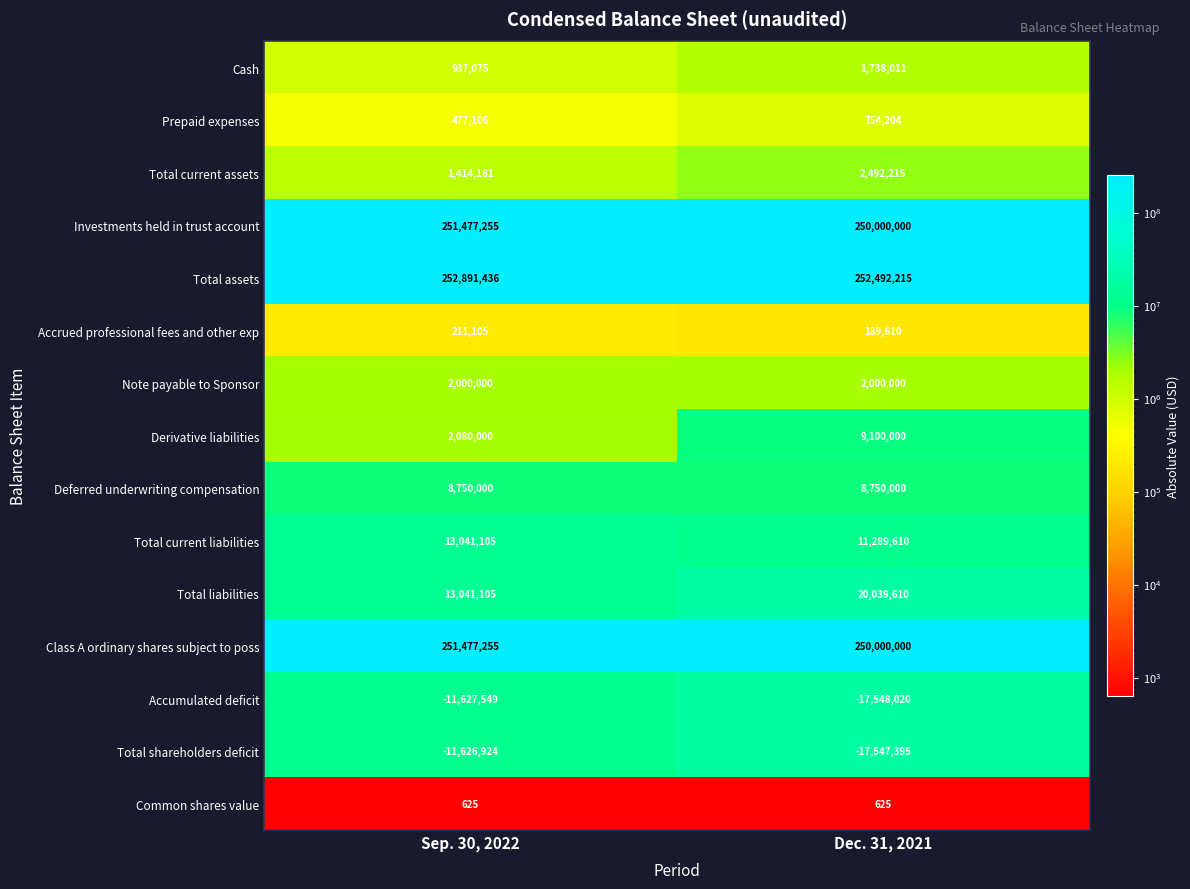

List the labels in order of Prepaid expenses value, smallest first.

Sep. 30, 2022, Dec. 31, 2021